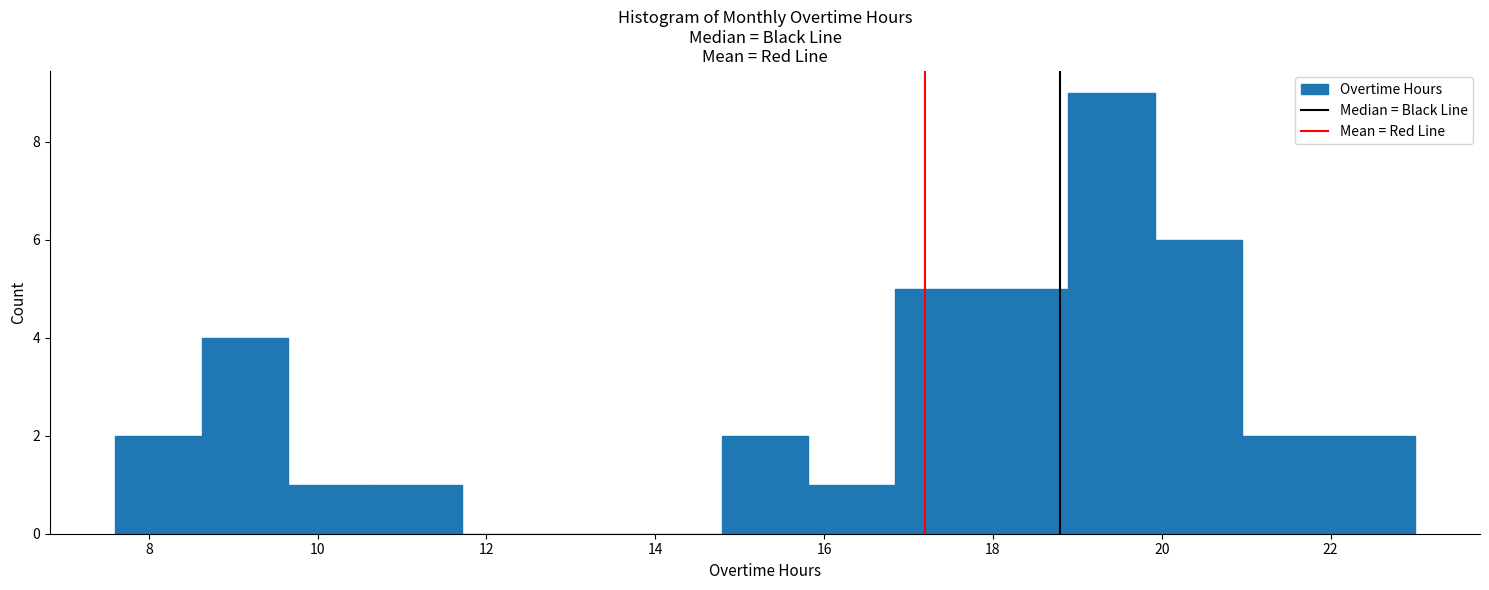

Reading left to right, transcribe this chart: for each bar, give the range it covers on the x-axis and its height. Neither the bar edges nor the heights are printed on the chart, so give them approximately, as read against the axes.

7.6 to 8.6: 2
8.6 to 9.6: 4
9.6 to 10.6: 1
10.6 to 11.8: 1
11.8 to 12.8: 0
12.8 to 13.8: 0
13.8 to 14.8: 0
14.8 to 15.8: 2
15.8 to 16.8: 1
16.8 to 17.8: 5
17.8 to 18.8: 5
18.8 to 20.0: 9
20.0 to 21.0: 6
21.0 to 22.0: 2
22.0 to 23.0: 2